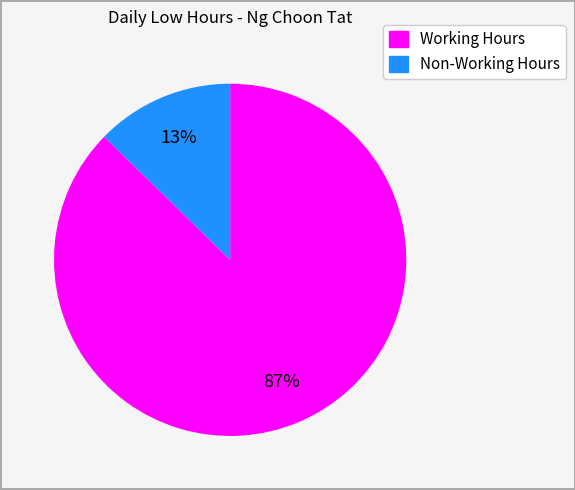

Is there a majority slice in this chart?

Yes